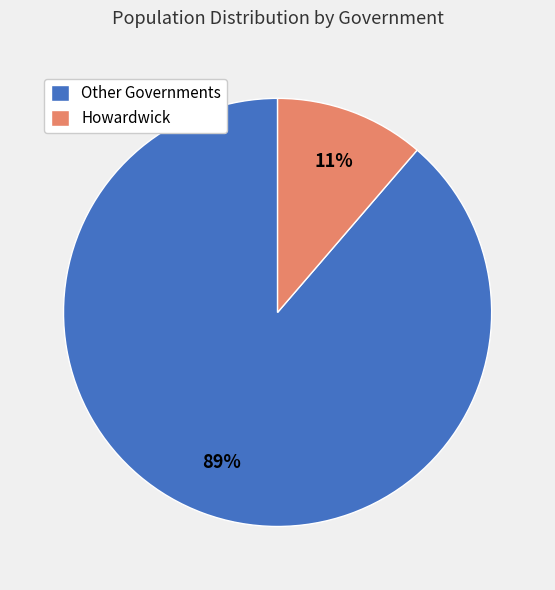

Which has a higher value, Howardwick or Other Governments?

Other Governments